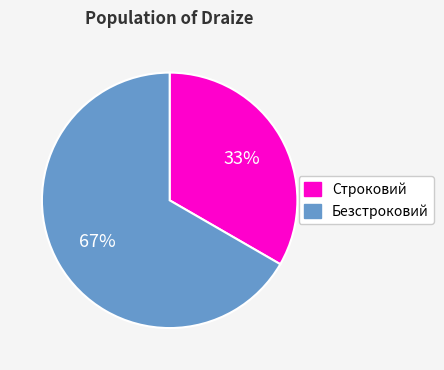

Is the sum of Строковий and Безстроковий greater than half?

Yes